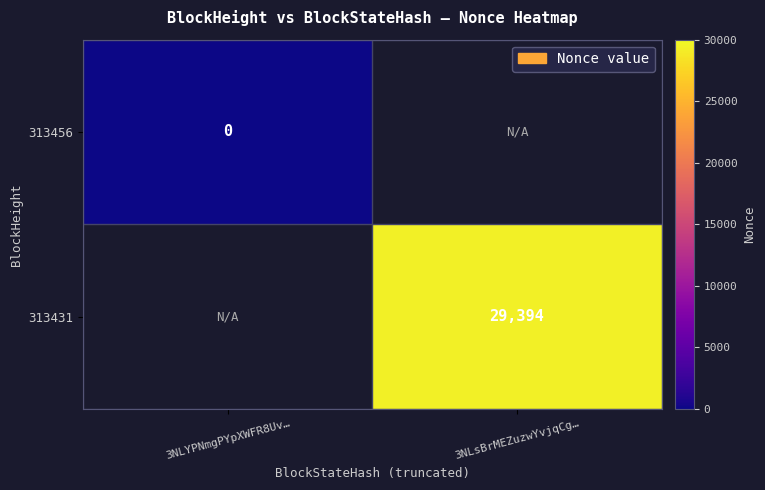

True or false: 313431 has a value of 46218 at 3NLsBrMEZuzwYvjqCg….

False